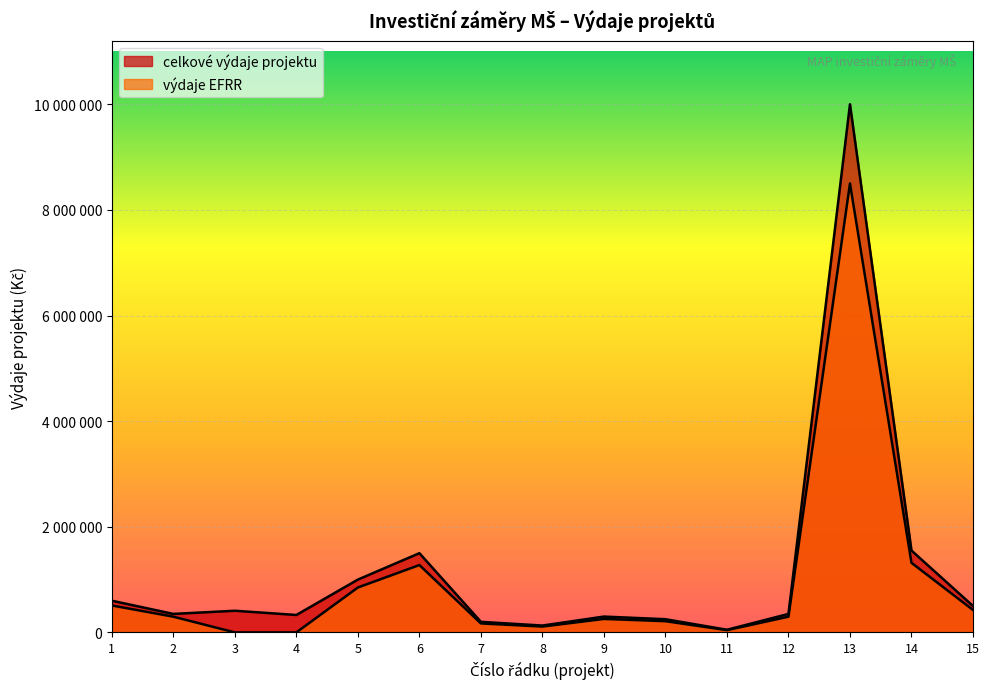

What is the highest value of the vydaje_EFRR series?

8500000